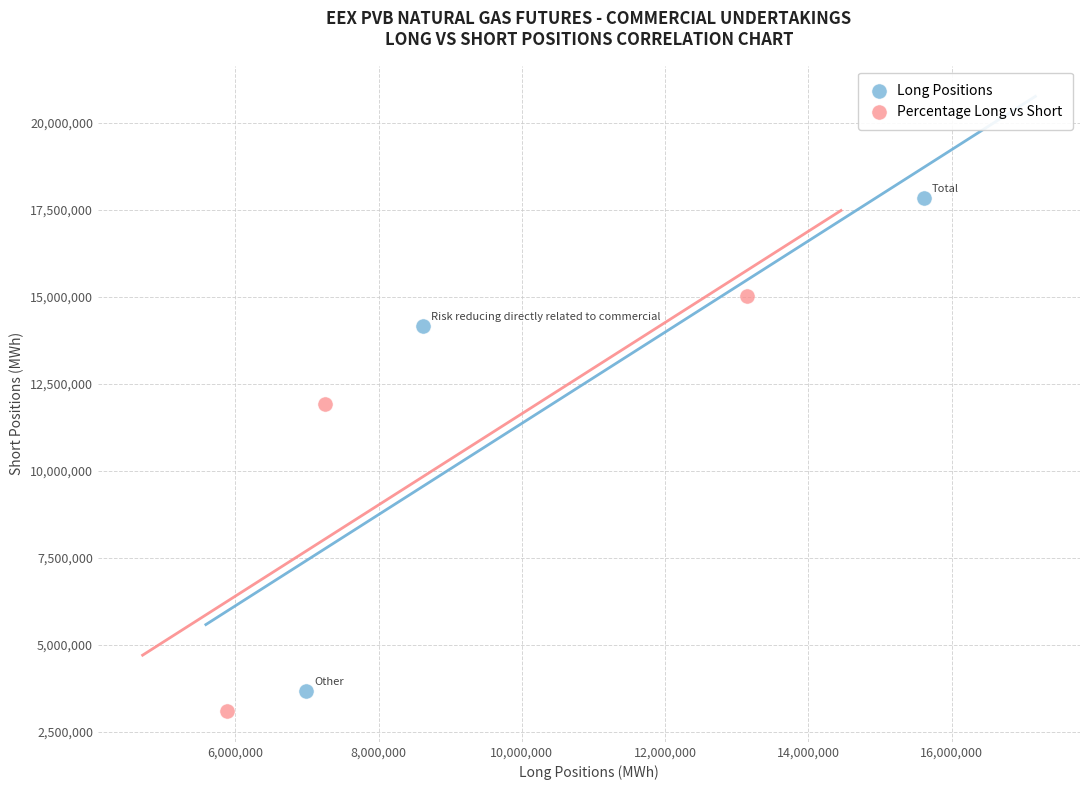

Which series contains the highest Y value?

Long Positions